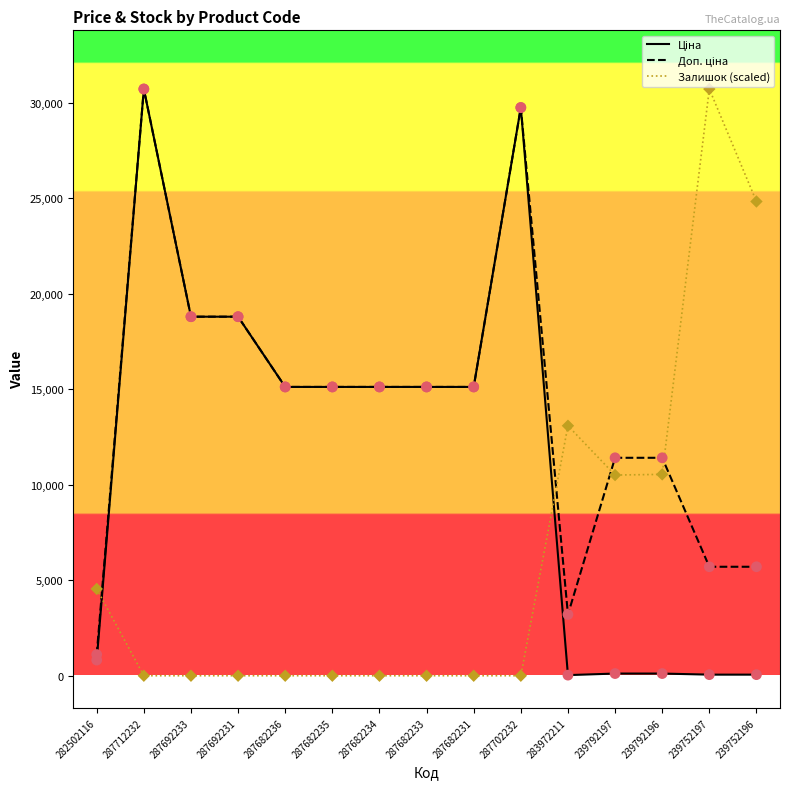

At how many categories does at least one series exceed 28318?

3